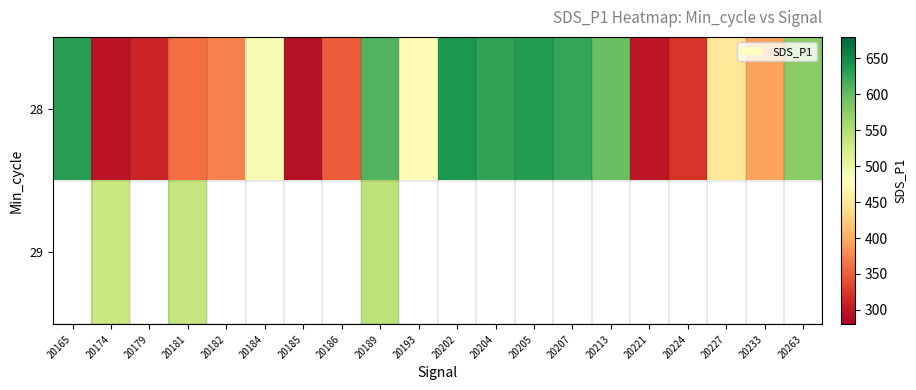

Which category has the highest value across all series?

20202